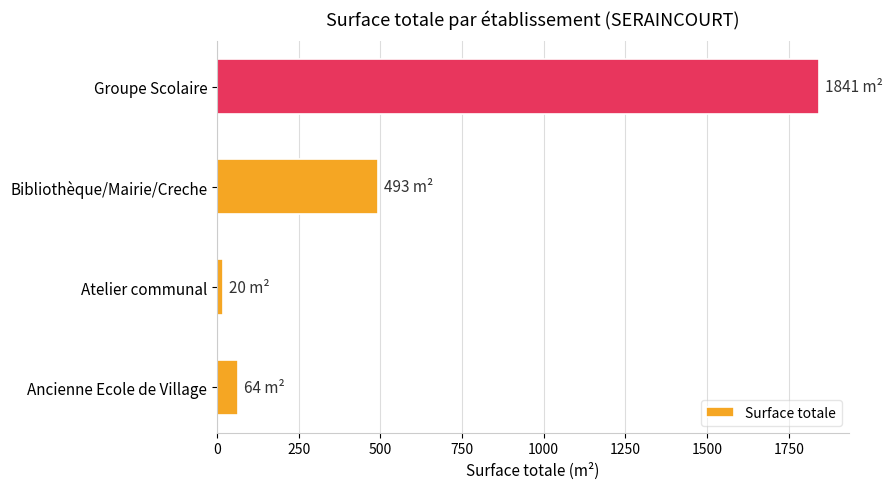

The chart shows a value of 1841 at Groupe Scolaire. True or false?

True